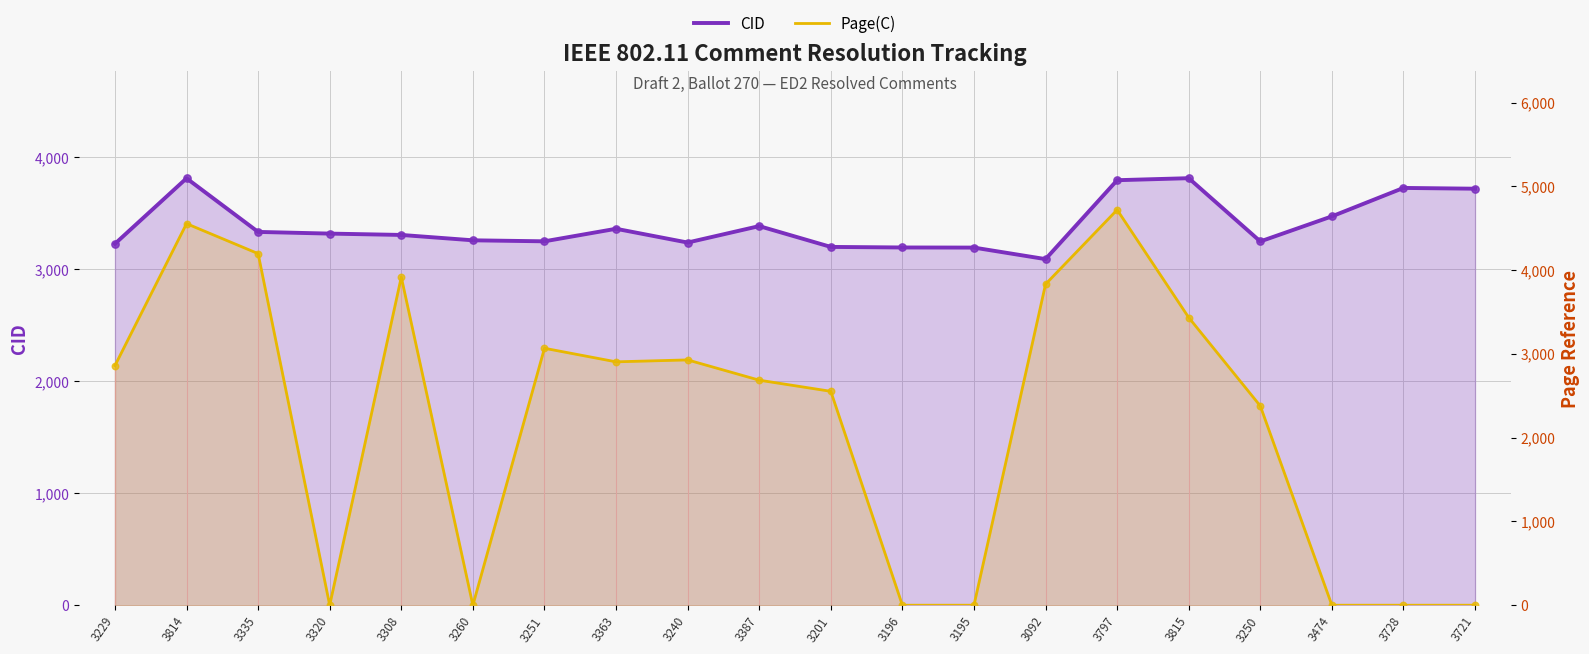

Is the value of CID at 3251 greater than the value of Page(C) at 3308?

No